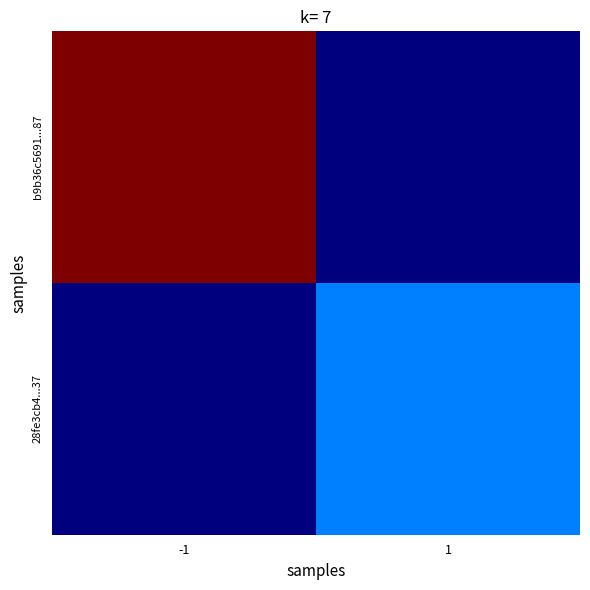

At which category is the sum across all series the highest?

-1